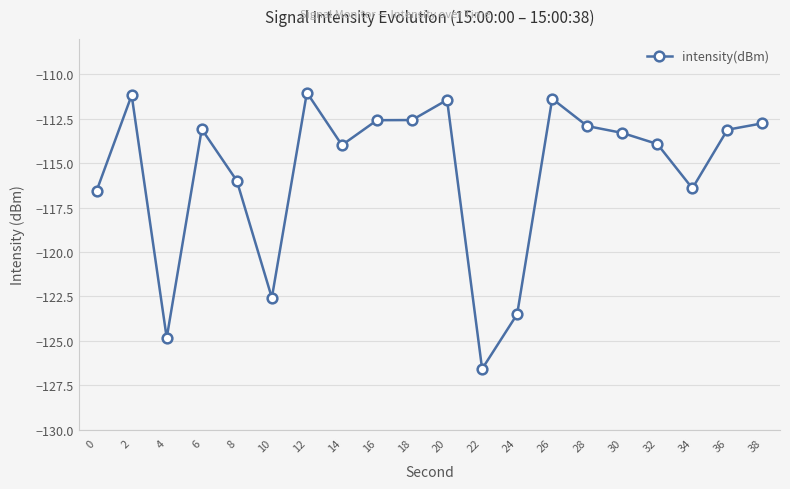

The chart shows a value of -126.6 at 22. True or false?

True